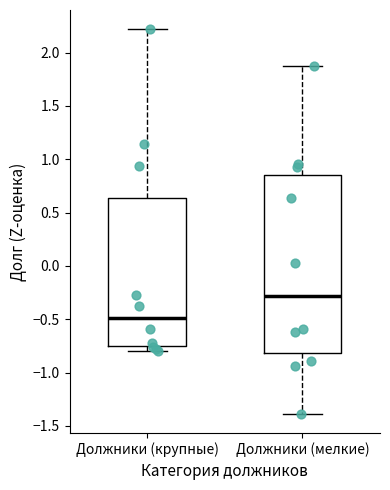

Comparing the boxes themselves (not the whiskers), which one is the tallest?

Должники (мелкие)